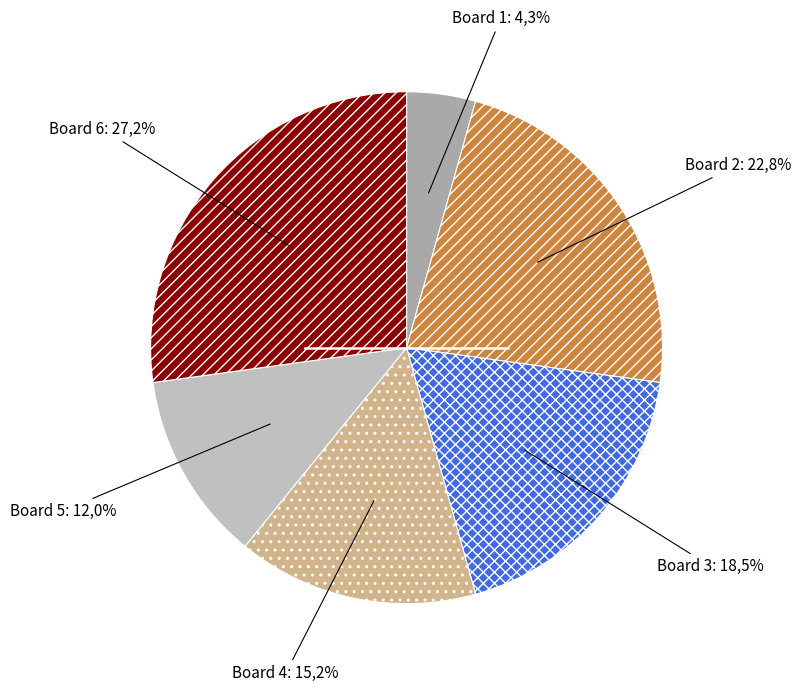

True or false: Board 2 accounts for 10% of the total.

False